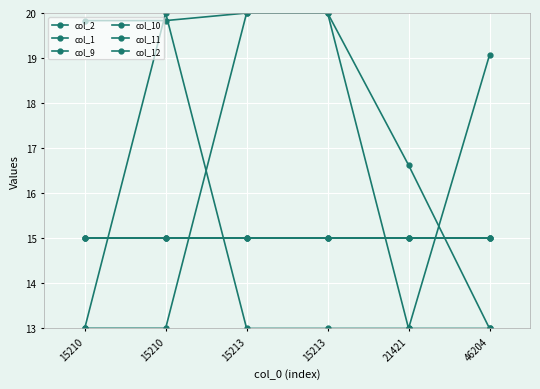

What value does the col_1 series have at 15210?

13.0